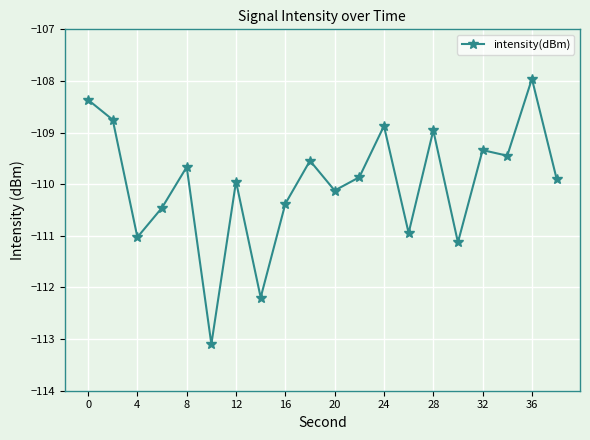

Does the chart display data point markers on the line(s)?

Yes